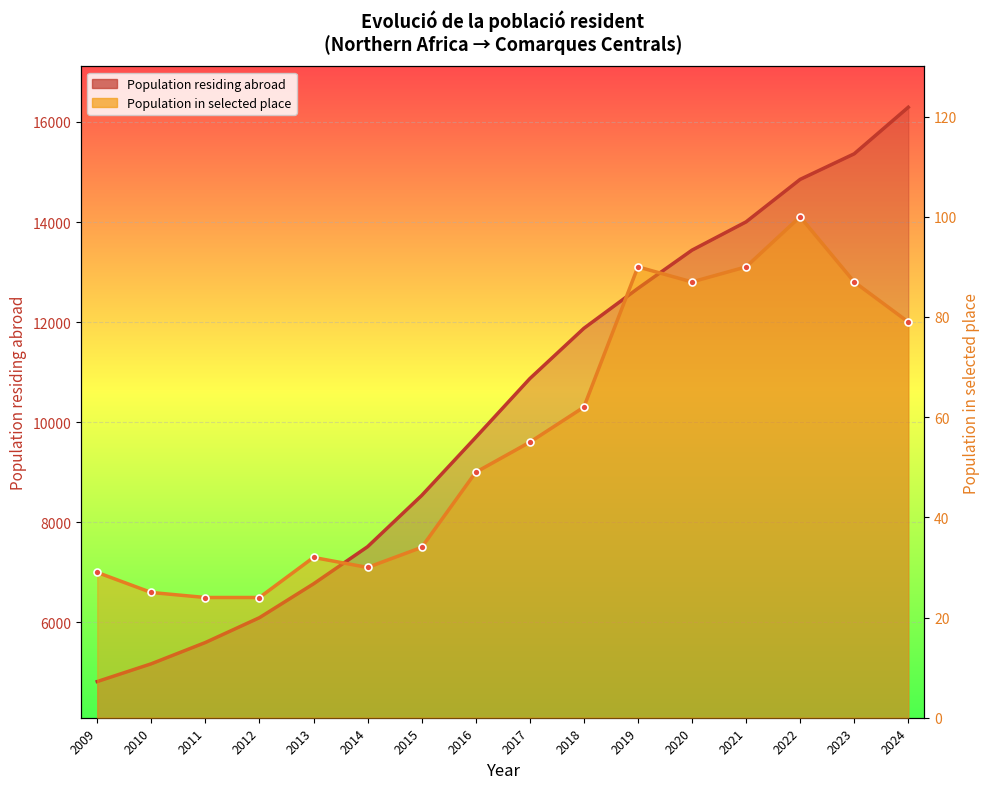

What value does the Population residing abroad series have at 2013?

6772